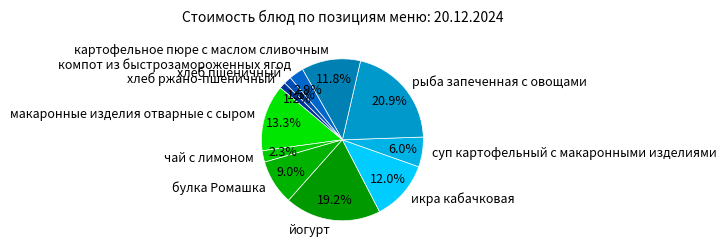

Which has a higher value, чай с лимоном or рыба запеченная с овощами?

рыба запеченная с овощами